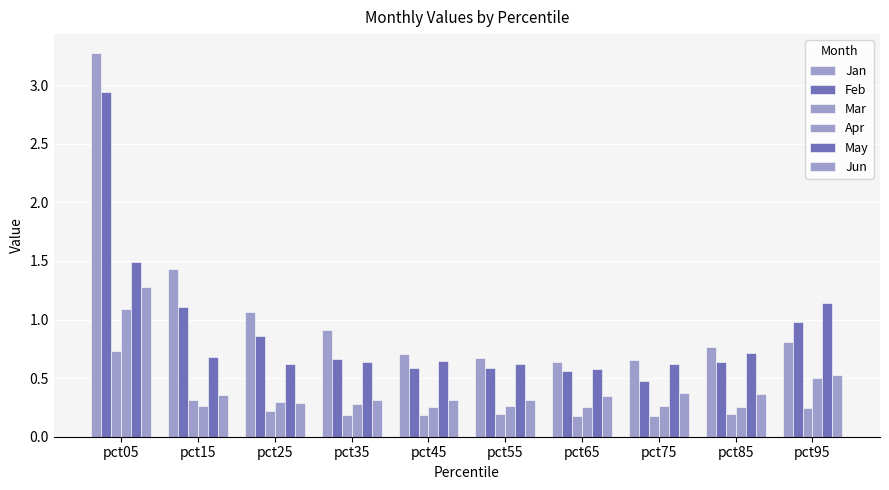

What is the sum of all Jan values?

10.9